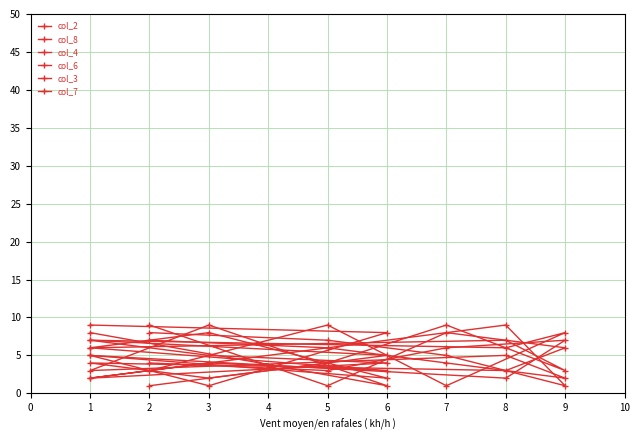

How many lines are shown in the chart?

6